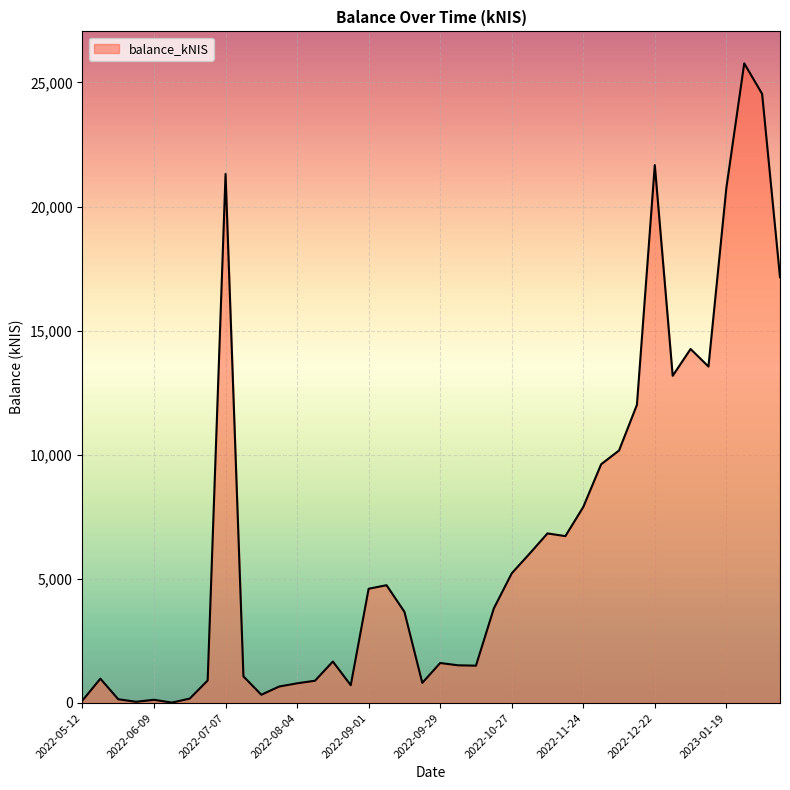

What is the greatest value displayed?

25769.9